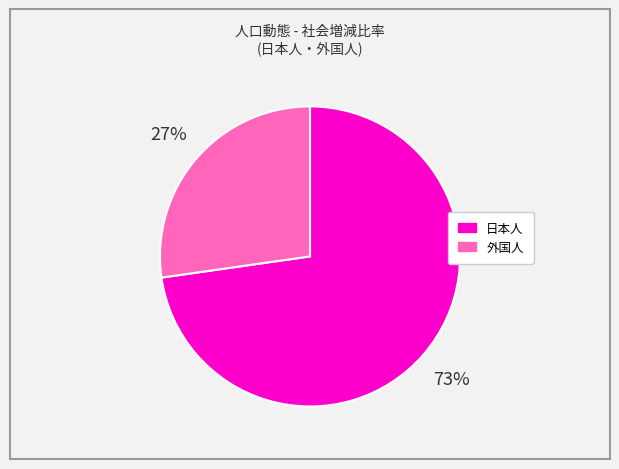

To the nearest percent, what is the average slice percentage?

50%